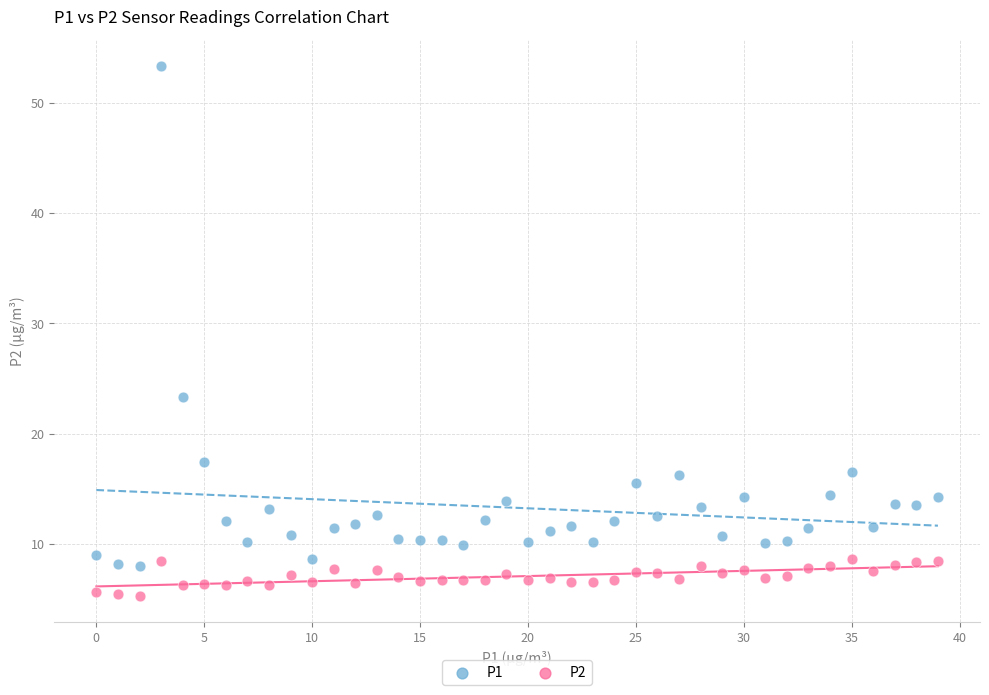

Which series contains the lowest Y value?

P2